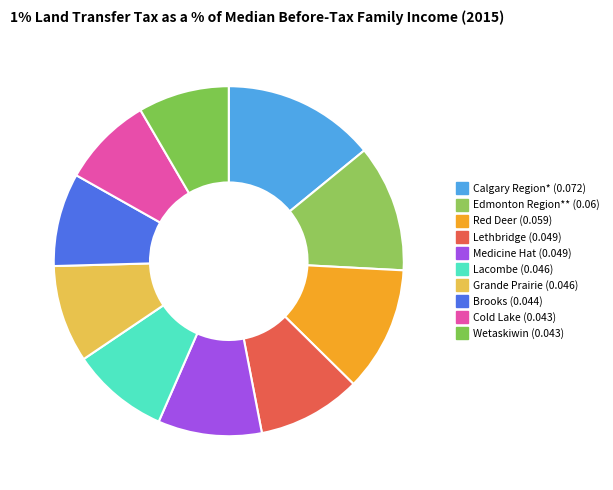

To the nearest percent, what is the combined percentage of Lacombe and Lethbridge?

19%